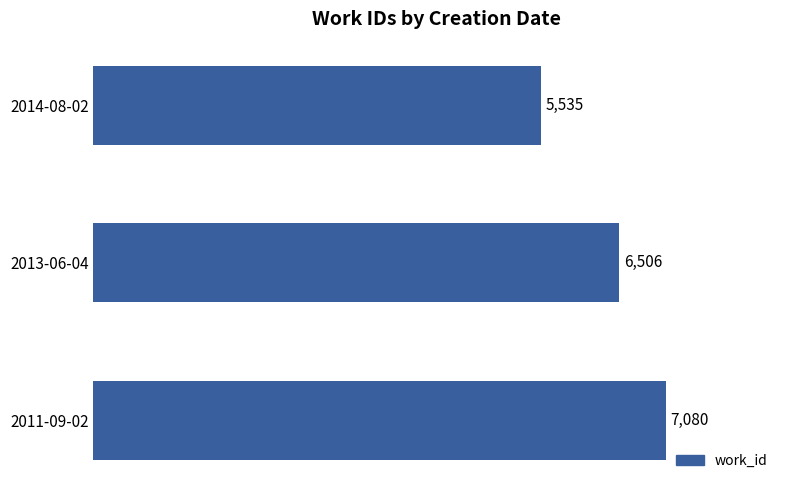

What is the sum of the values at 2014-08-02 and 2013-06-04?

12041